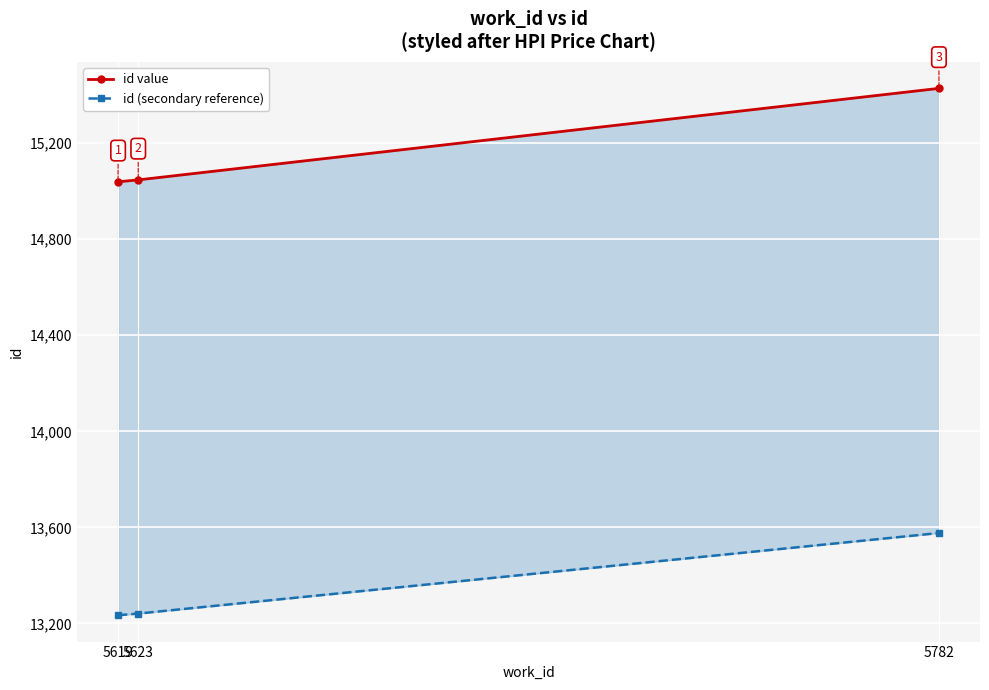

What is the difference between the maximum and minimum values in the id value series?

389.0